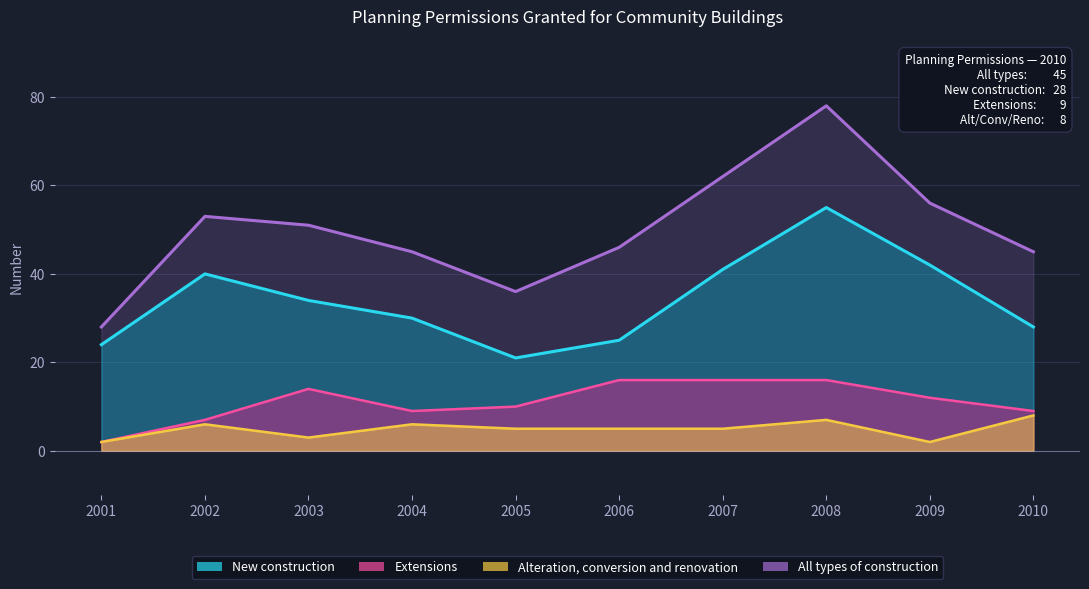

True or false: All types of construction has a value of 75 at 2004.

False